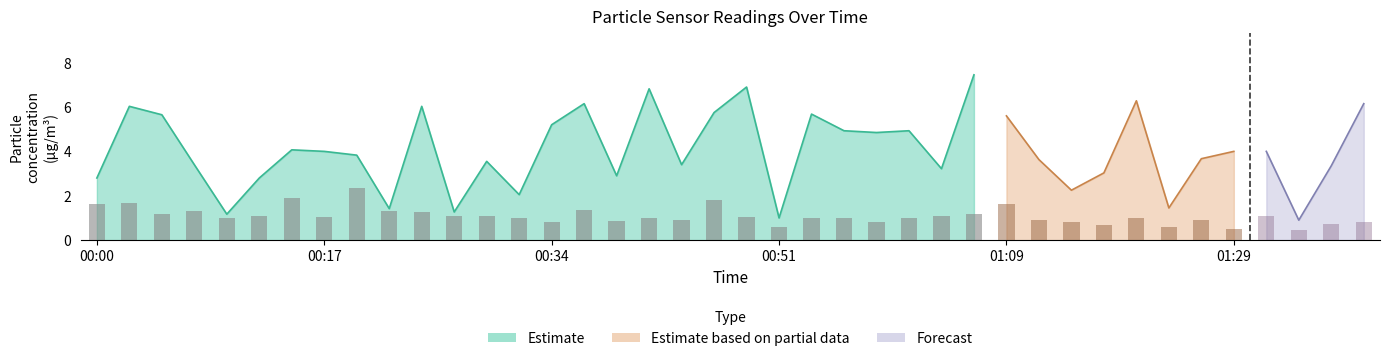

What is the sum of the SDS_P2 values at 00:30 and 00:39?

2.0